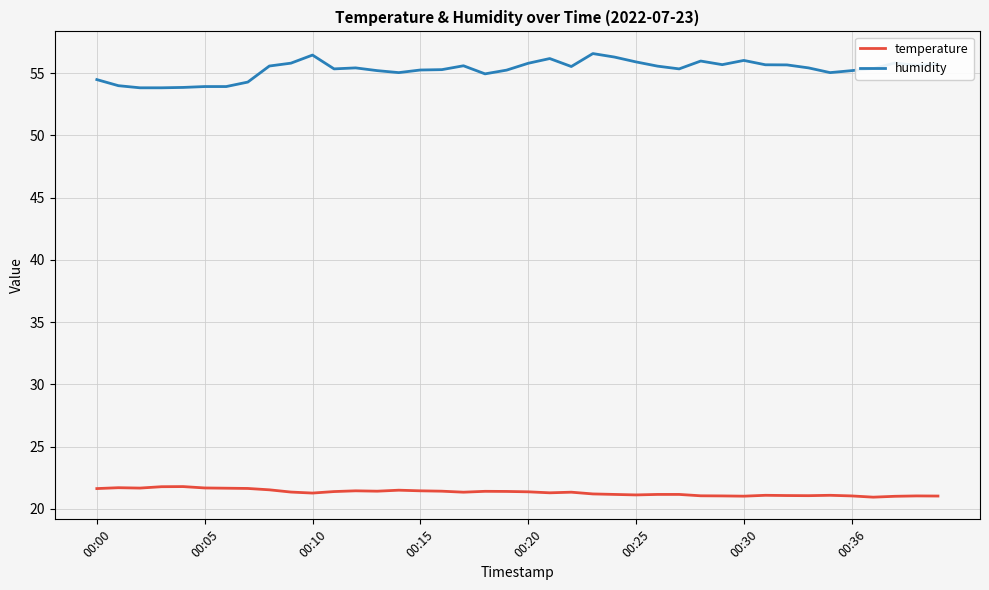

List the series in order of their overall mean, highest first.

humidity, temperature